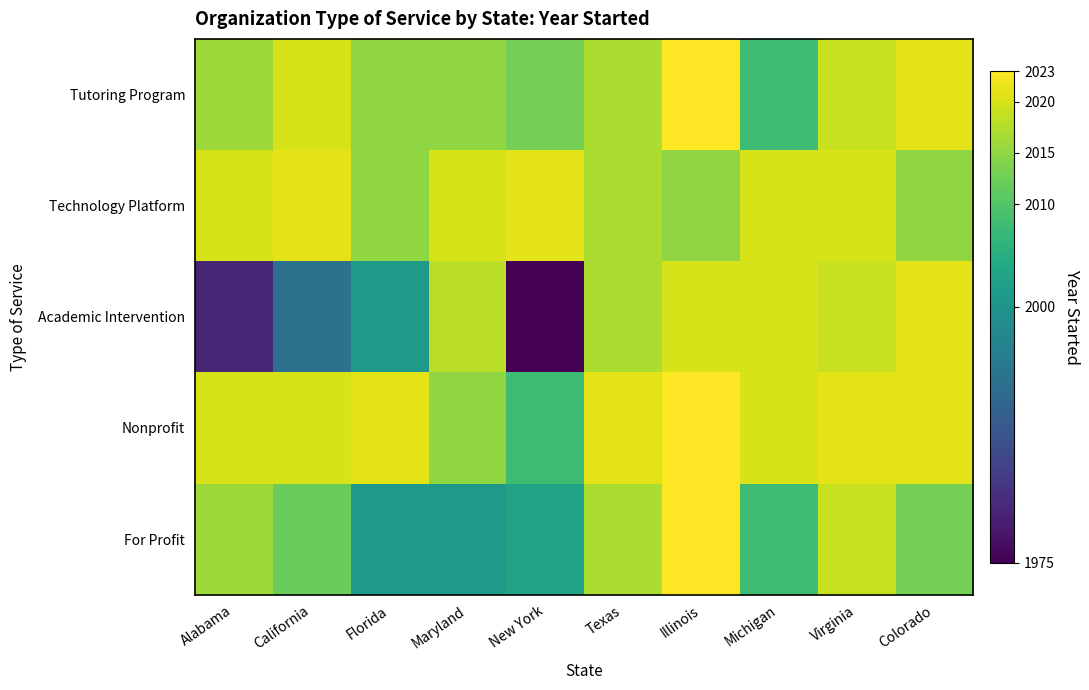

What is the total value across all series at Virginia?

10098